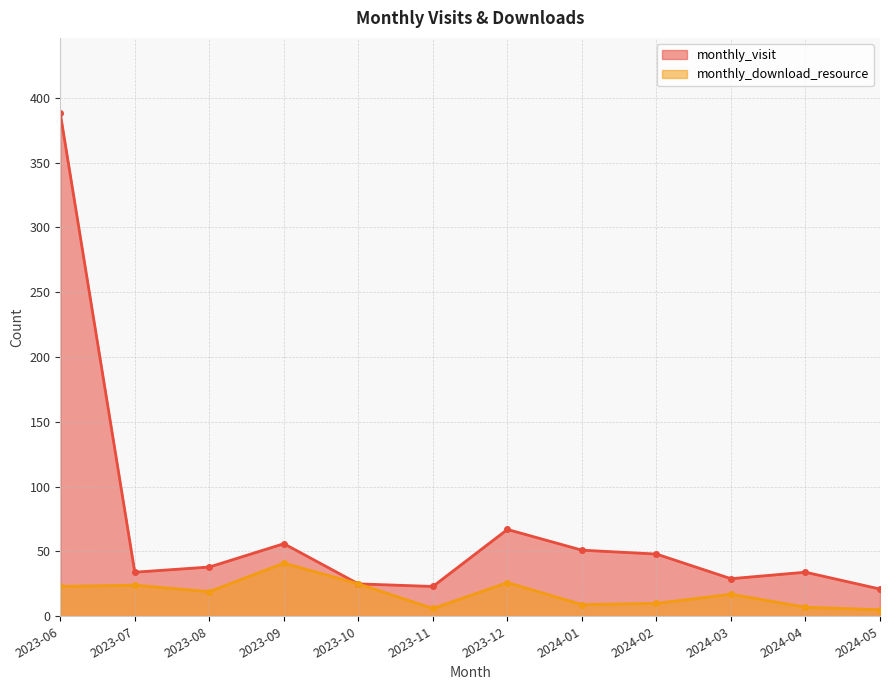

How many lines are shown in the chart?

2